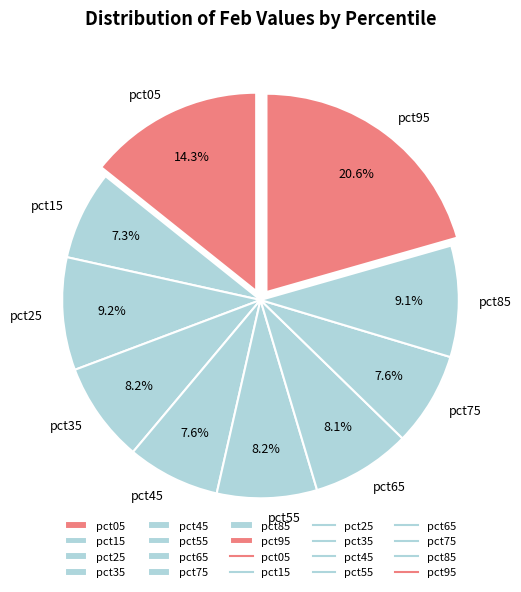

The pct35 slice represents 1% of the pie. True or false?

False